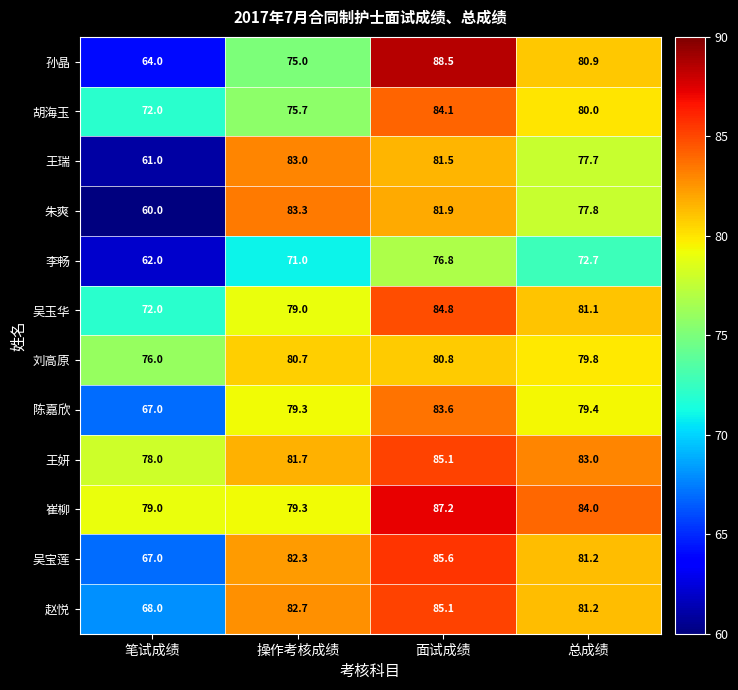

List the labels in order of 王妍 value, smallest first.

笔试成绩, 操作考核成绩, 总成绩, 面试成绩